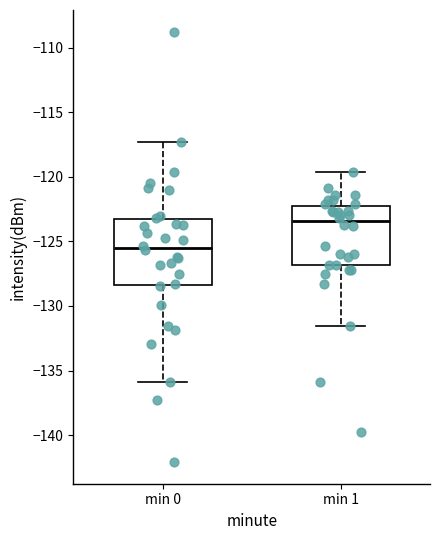

Where is the lower edge of the box for min 1 on the y-axis? The values are not printed on the chart, so give them approximately, as read against the axis.

-127.0